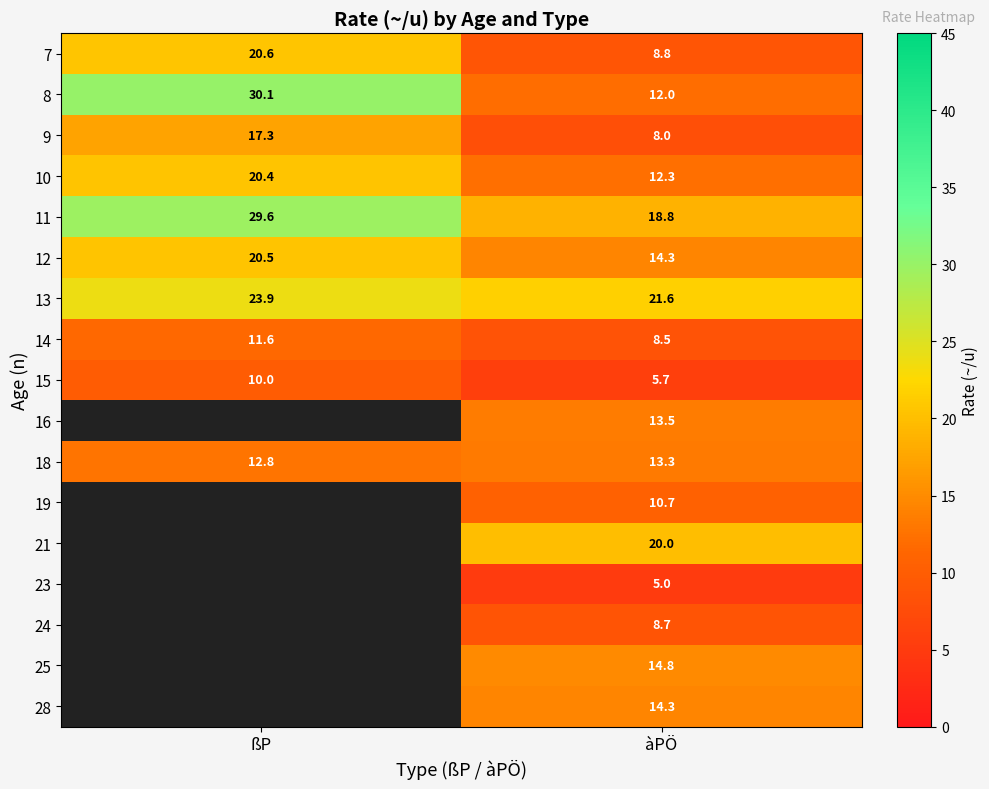

Where does the 9 series first go above 17?

ßP